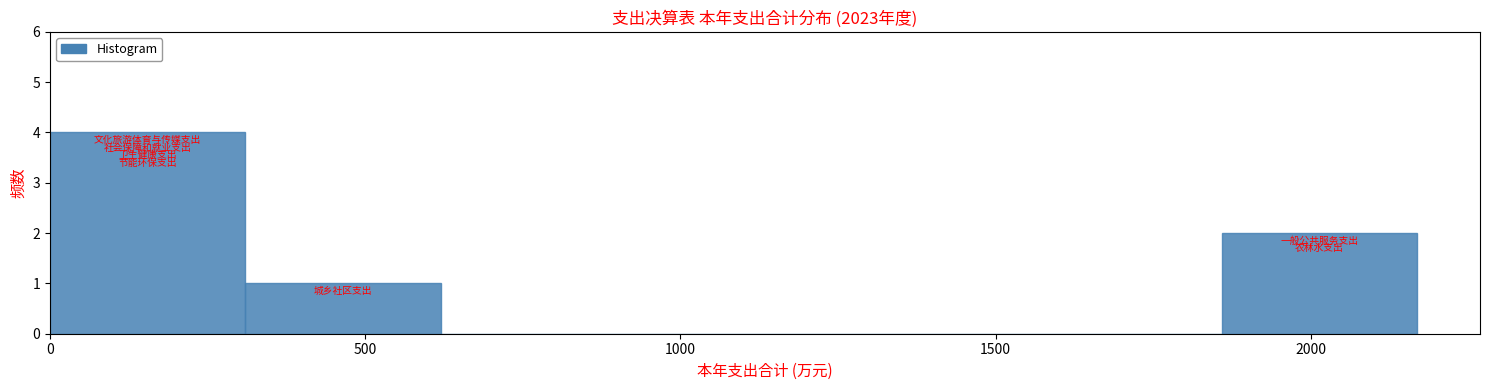

How tall is the bar that spans 1850 to 2150 on the x-axis? Neither the bar edges nor the heights are printed on the chart, so give them approximately, as read against the axes.

2